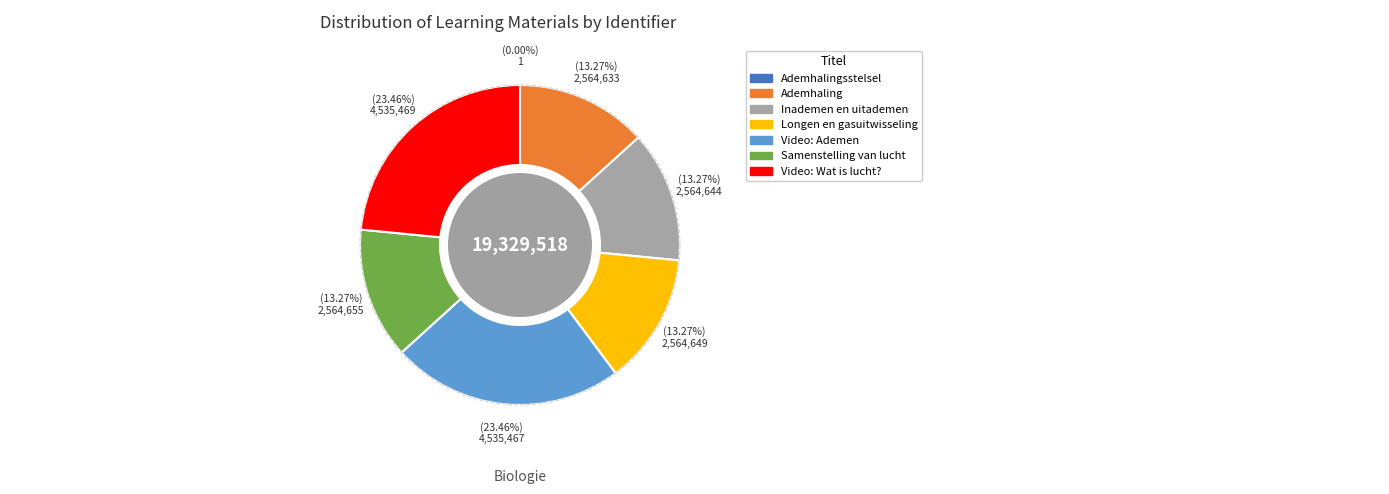

Which category has the smallest portion of the pie?

Ademhalingsstelsel